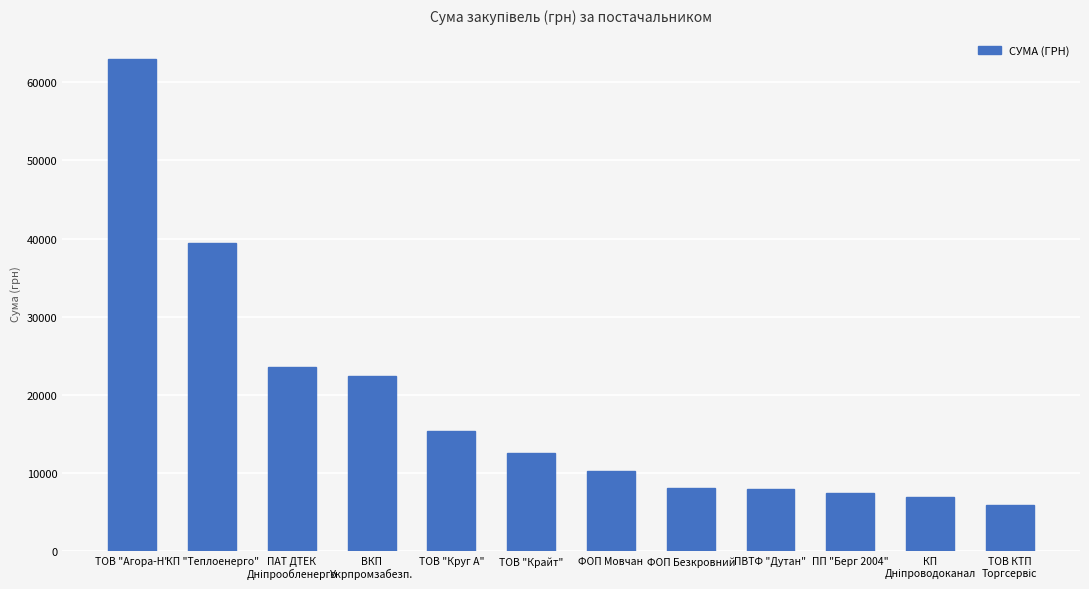

What is the value of the 7th bar from the left?

10227.8